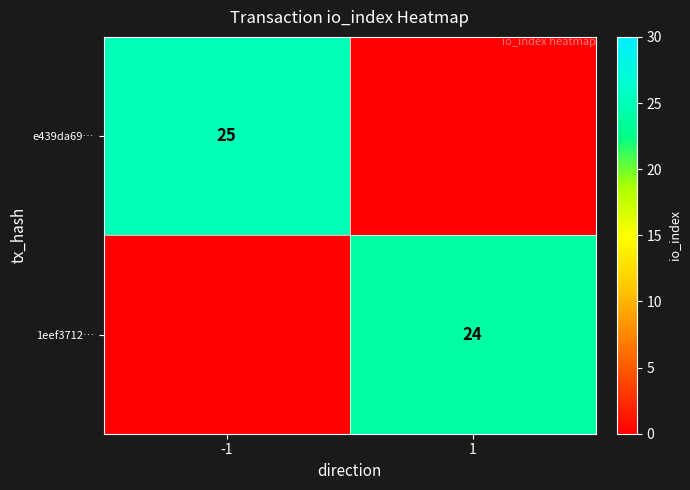

The value of e439da69… at -1 is 11. True or false?

False